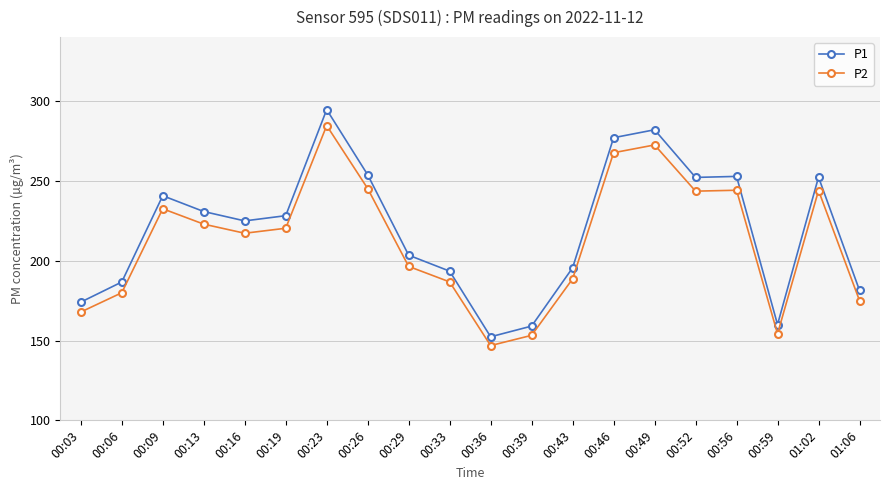

How many lines are shown in the chart?

2